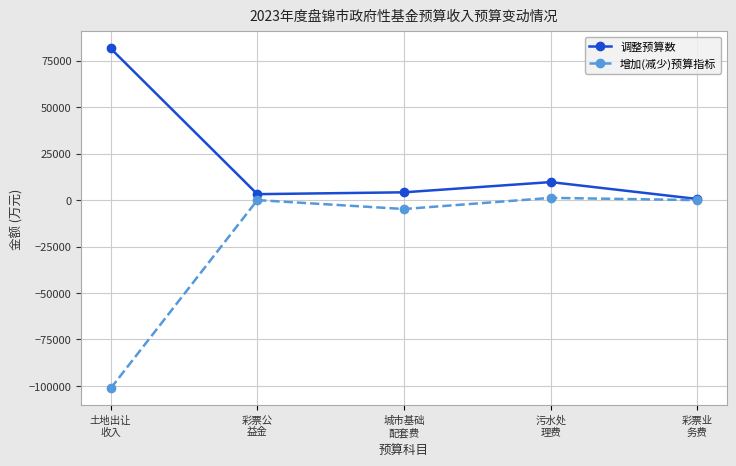

Is the value of 调整预算数 at 彩票公
益金 greater than the value of 增加(减少)预算指标 at 彩票公
益金?

Yes